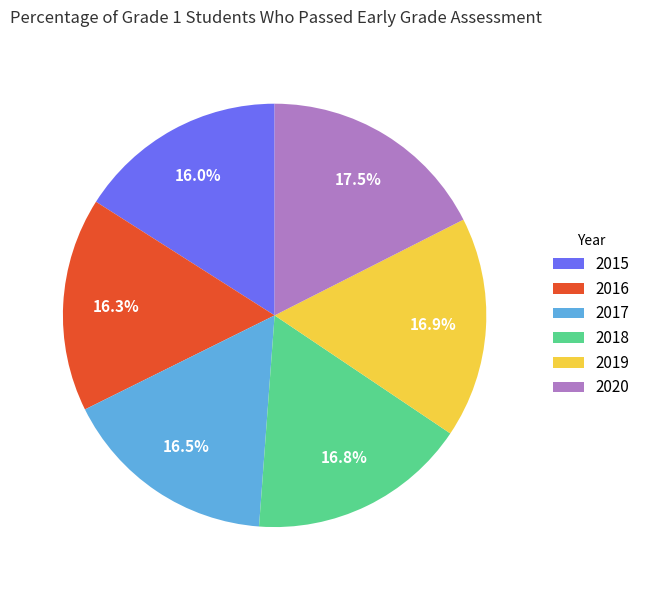

What percentage is the 2015 slice, to the nearest percent?

16%